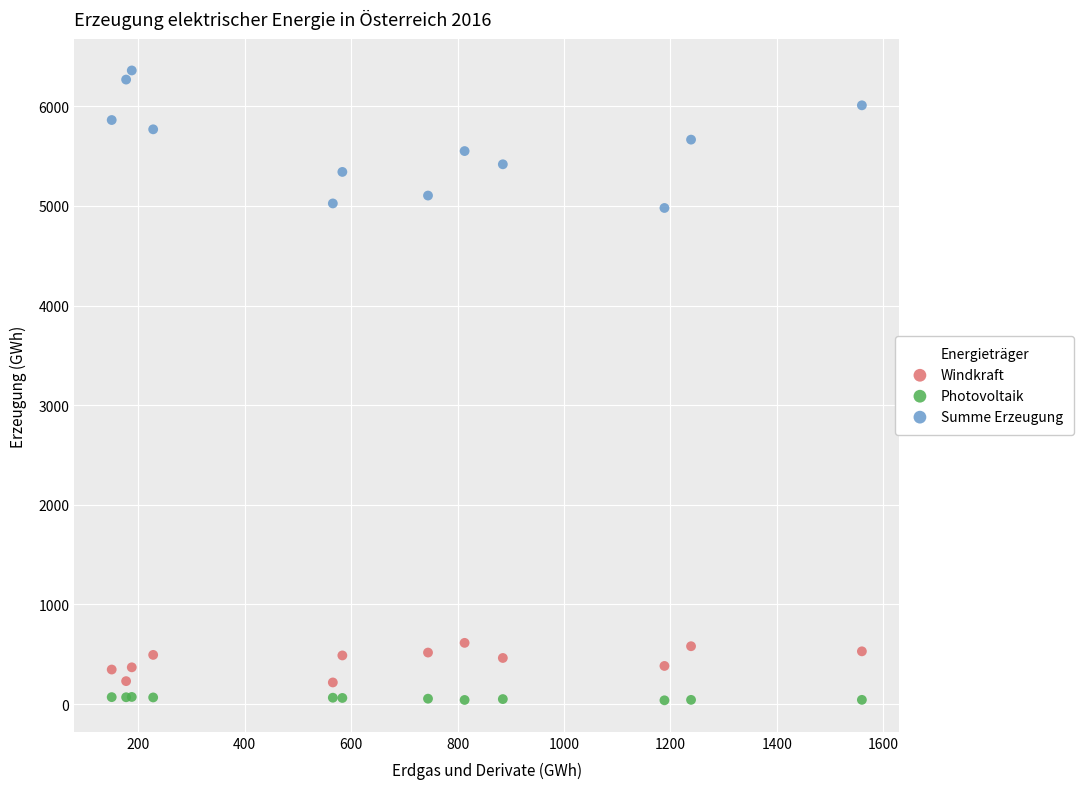

Which series reaches the minimum Y coordinate?

Photovoltaik